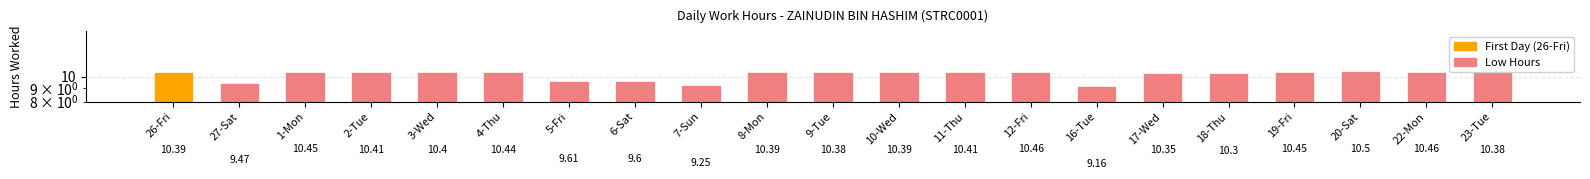

How many values are between 10 and 11?

16